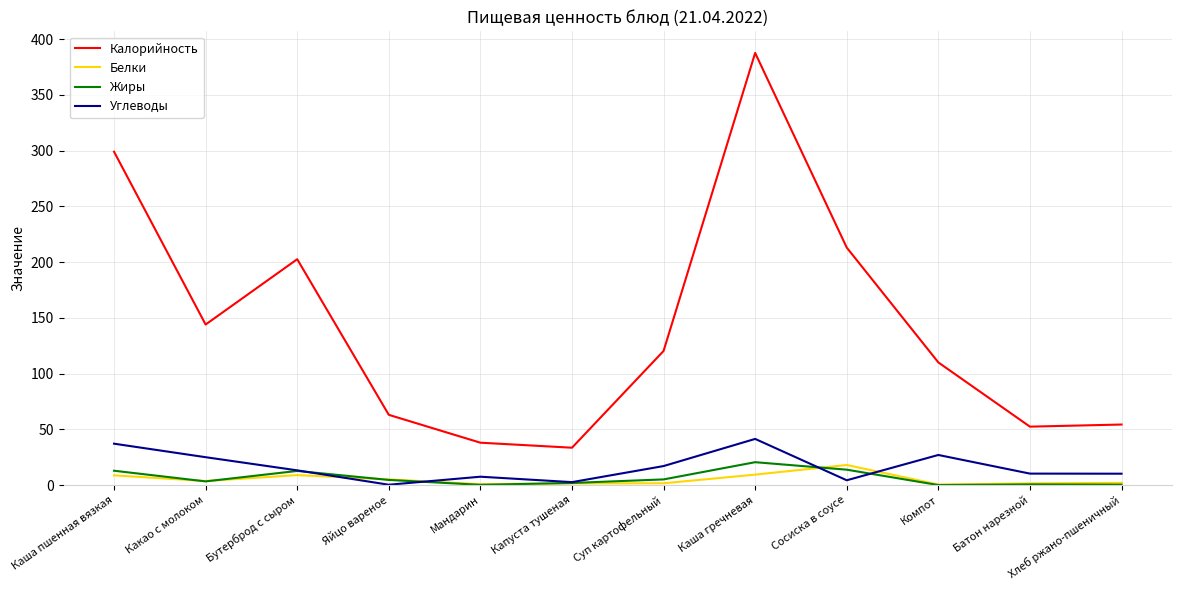

True or false: Калорийность has a value of 213.0 at Сосиска в соусе.

True